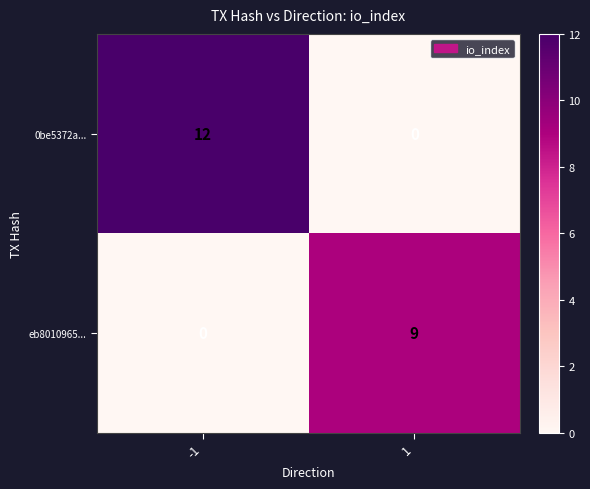

What is the total value across all series at 1?

9